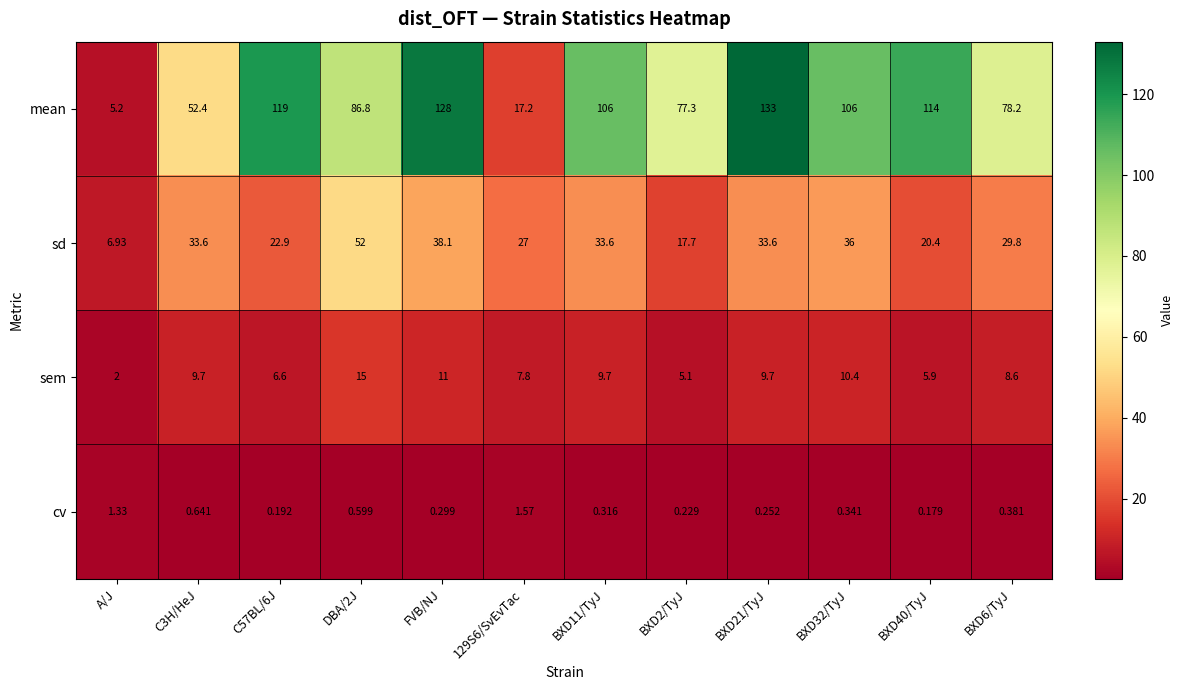

Count the number of data series in this chart.

4